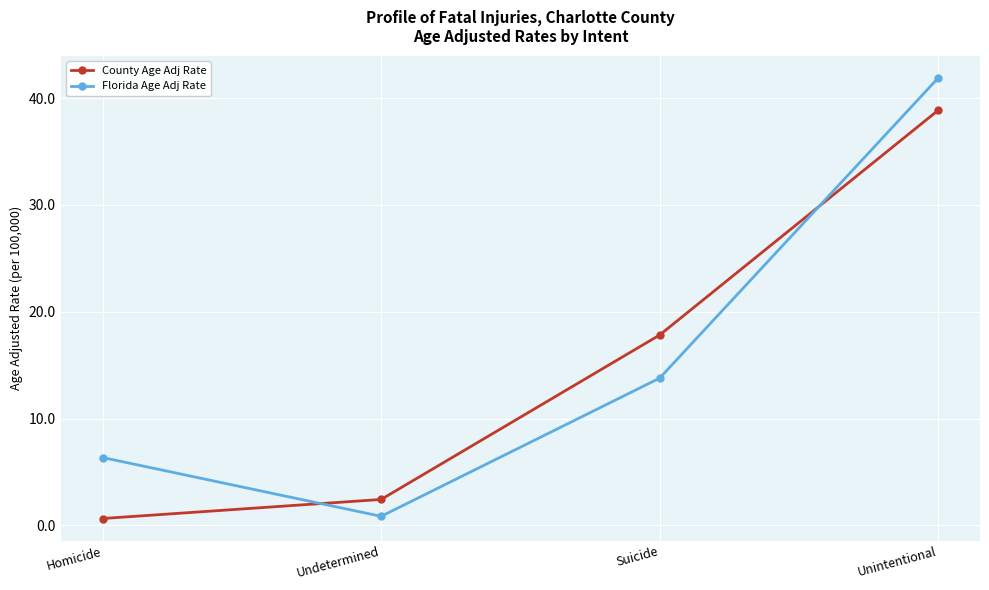

Where does the County Age Adj Rate series first go above 17?

Suicide